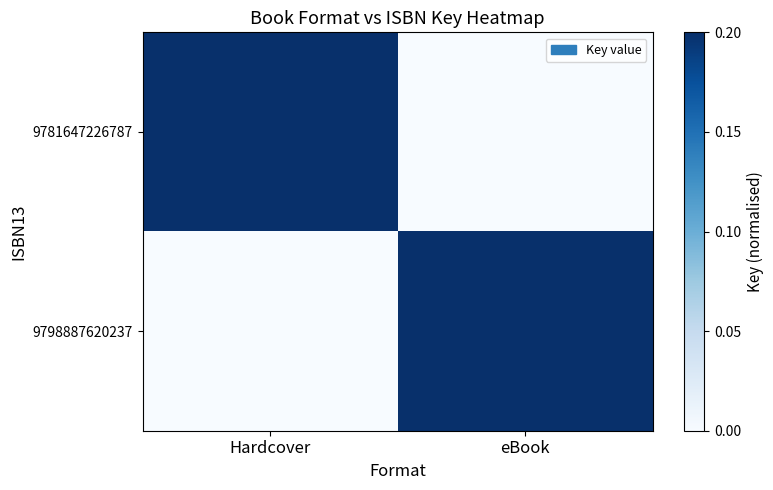

How many data points does each series have?

2